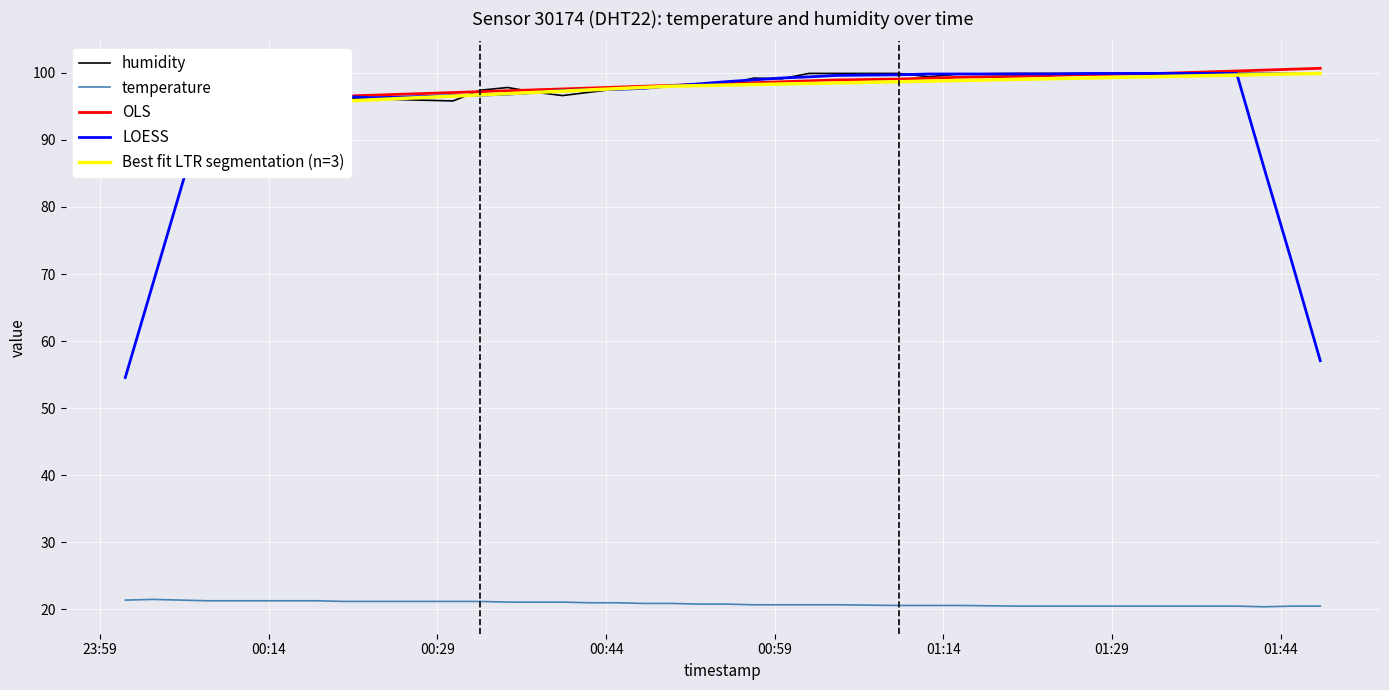

Rank the categories by humidity value from highest to lowest.

2022-08-01T01:02:02, 2022-08-01T01:04:27, 2022-08-01T01:10:03, 2022-08-01T01:20:41, 2022-08-01T01:23:28, 2022-08-01T01:26:37, 2022-08-01T01:32:32, 2022-08-01T01:35:06, 2022-08-01T01:37:35, 2022-08-01T01:40:05, 2022-08-01T01:42:33, 2022-08-01T01:45:04, 2022-08-01T01:47:31, 2022-08-01T01:15:17, 2022-08-01T01:12:43, 2022-08-01T00:57:09, 2022-08-01T00:59:36, 2022-08-01T00:54:43, 2022-08-01T00:52:17, 2022-08-01T00:47:25, 2022-08-01T00:49:51, 2022-08-01T00:35:15, 2022-08-01T00:44:59, 2022-08-01T00:32:49, 2022-08-01T00:37:41, 2022-08-01T00:42:33, 2022-08-01T00:13:23, 2022-08-01T00:15:49, 2022-08-01T00:10:57, 2022-08-01T00:18:14, 2022-08-01T00:08:31, 2022-08-01T00:40:07, 2022-08-01T00:20:40, 2022-08-01T00:23:06, 2022-08-01T00:06:06, 2022-08-01T00:25:32, 2022-08-01T00:27:57, 2022-08-01T00:30:23, 2022-08-01T00:03:40, 2022-08-01T00:01:14